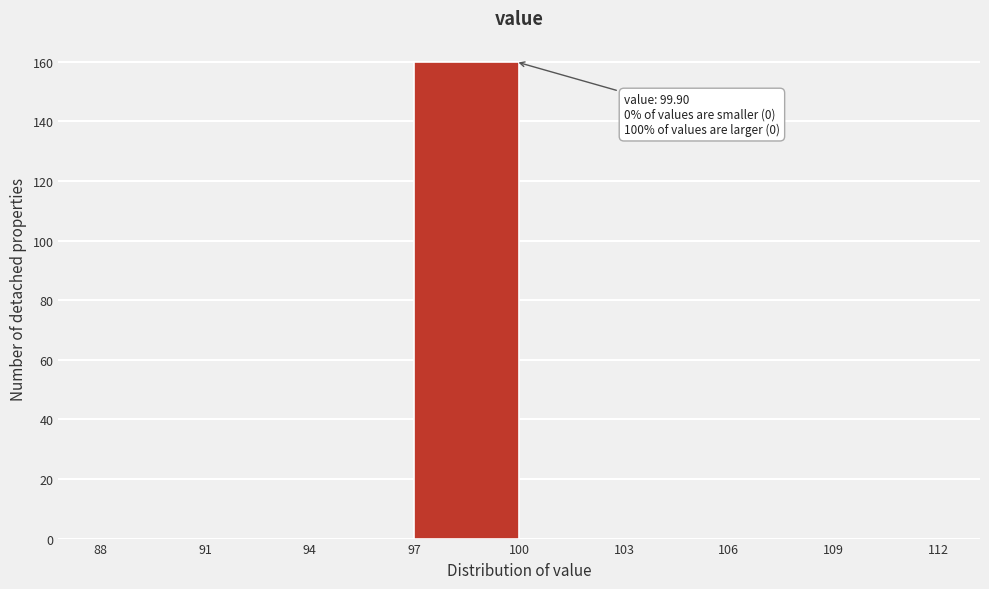

Which range on the x-axis has the tallest bar?

97 to 100